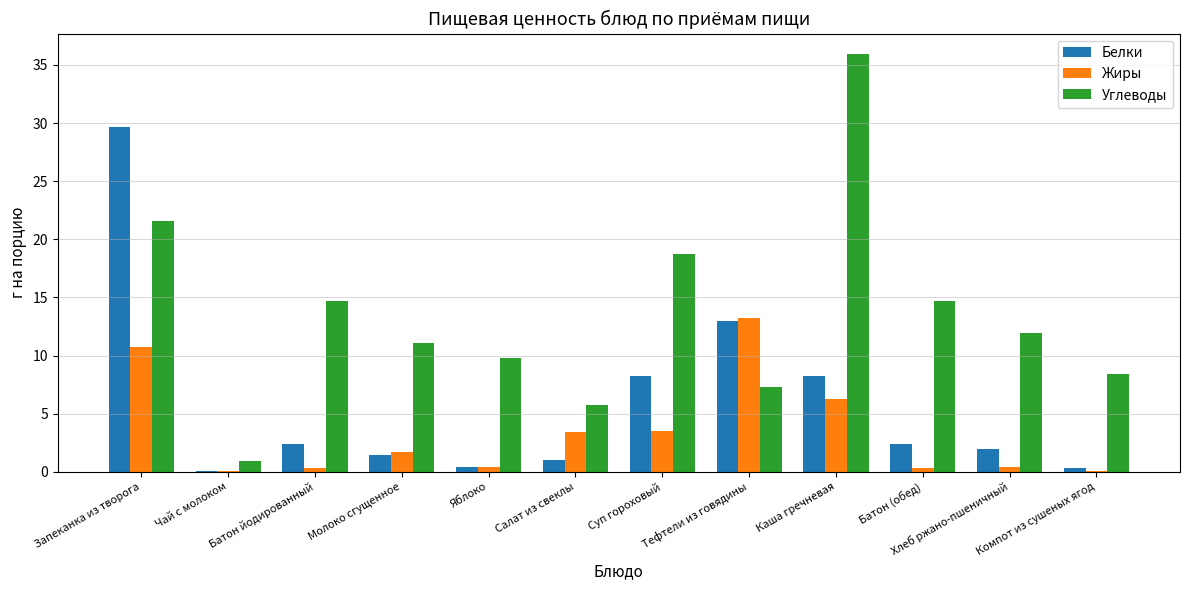

The value of Жиры at Молоко сгущенное is 1.7. True or false?

True